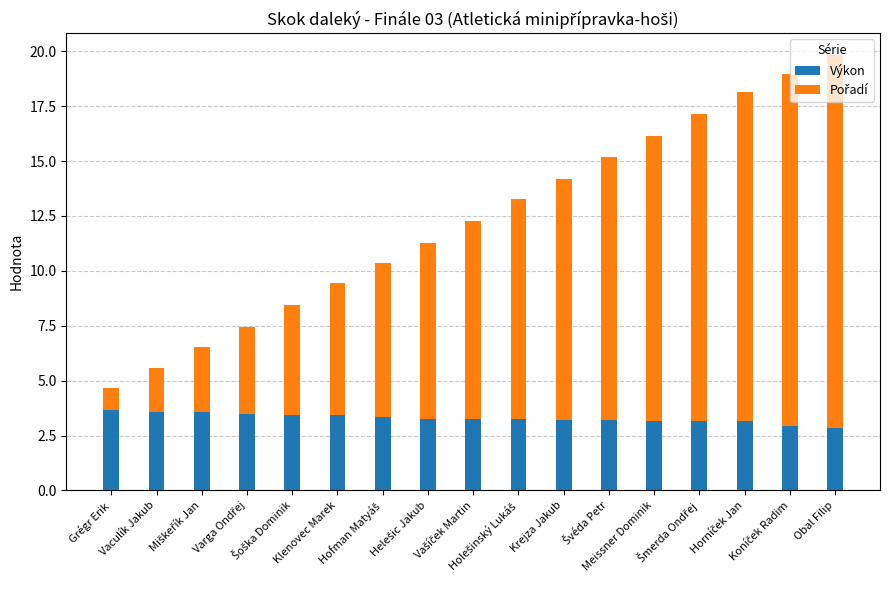

What is the difference between the maximum and minimum values in the Výkon series?

0.8